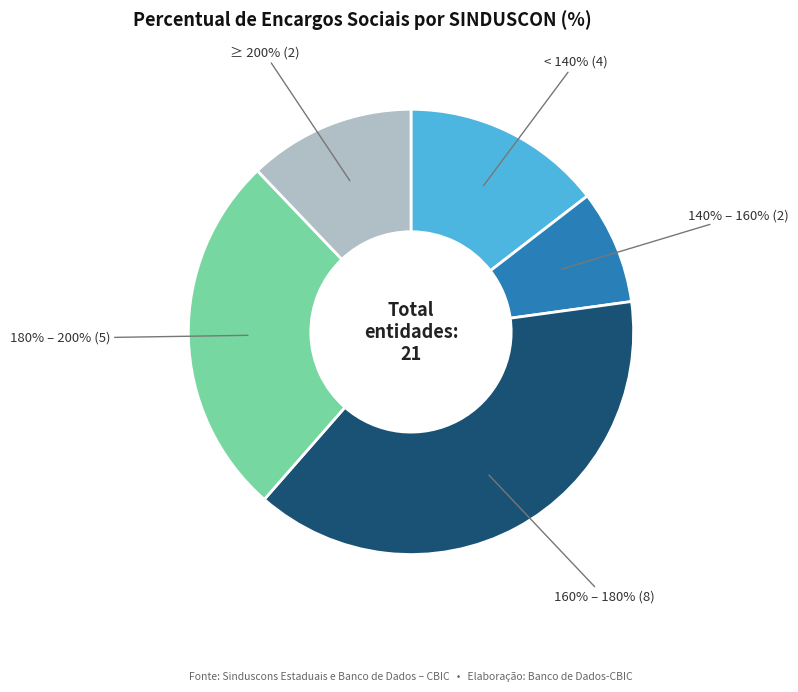

Does SINDUSCON-MT account for over 50% of the chart?

No